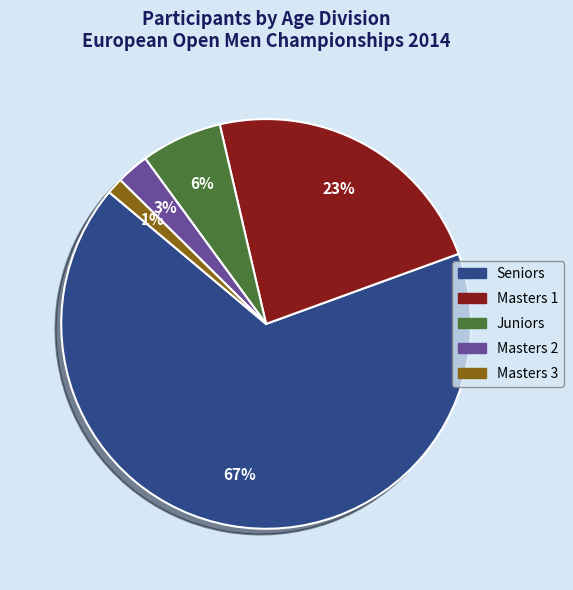

Which has a higher value, Masters 1 or Juniors?

Masters 1